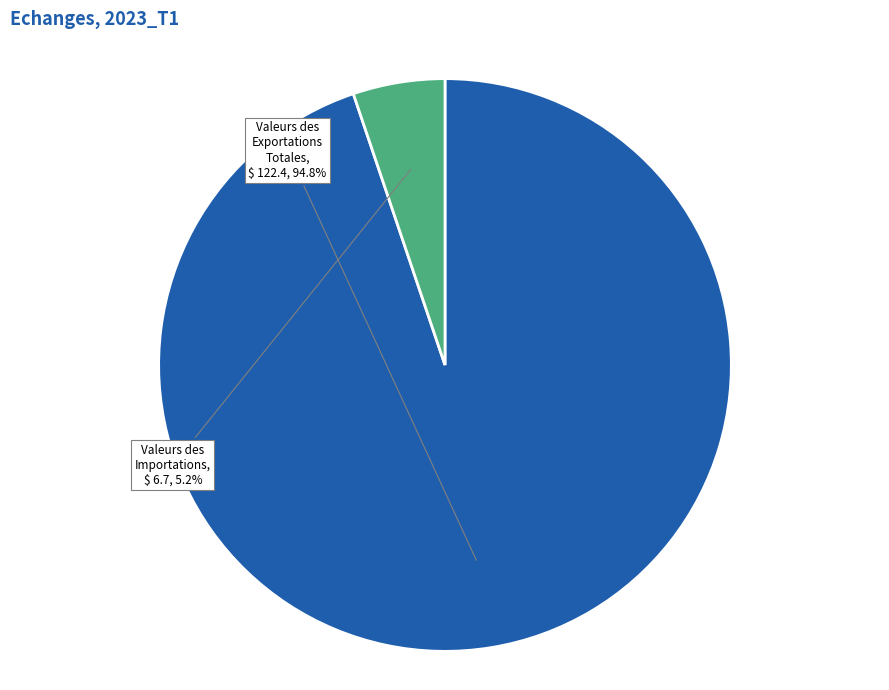

Which slice is the largest?

Valeurs des Exportations Totales